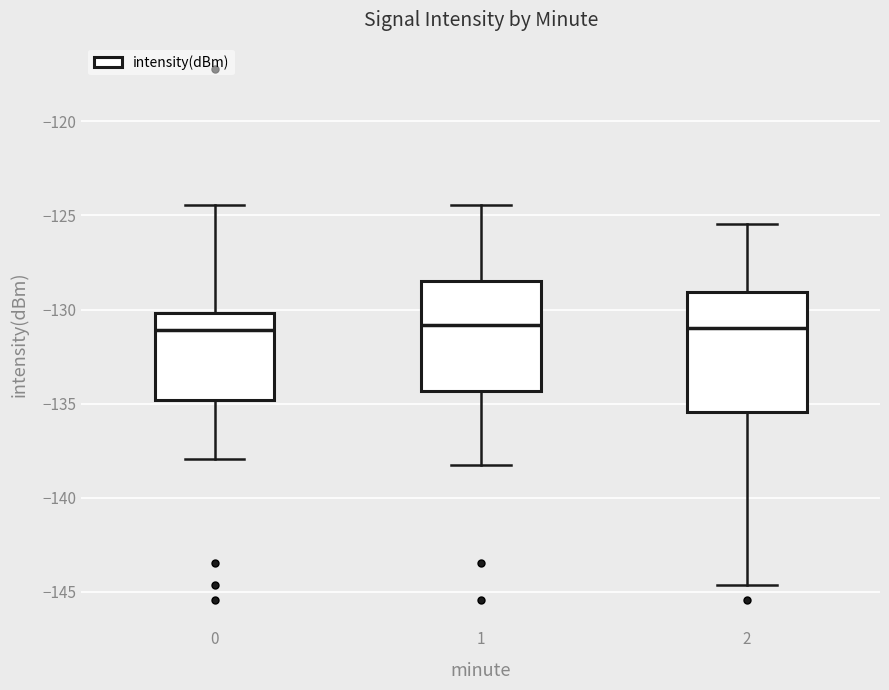

Where is the upper edge of the box at x = 2 on the y-axis? The values are not printed on the chart, so give them approximately, as read against the axis.

-129.0